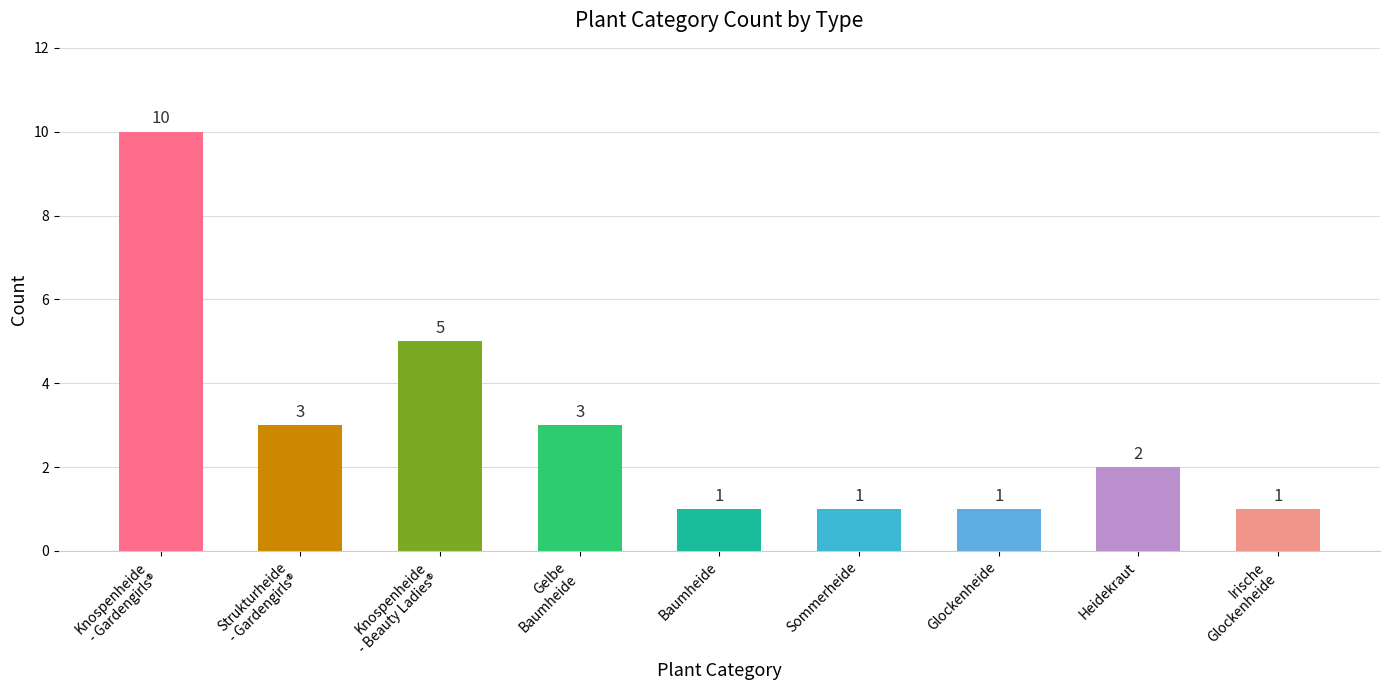

What is the ratio of the value at Baumheide to the value at Glockenheide?

1.0